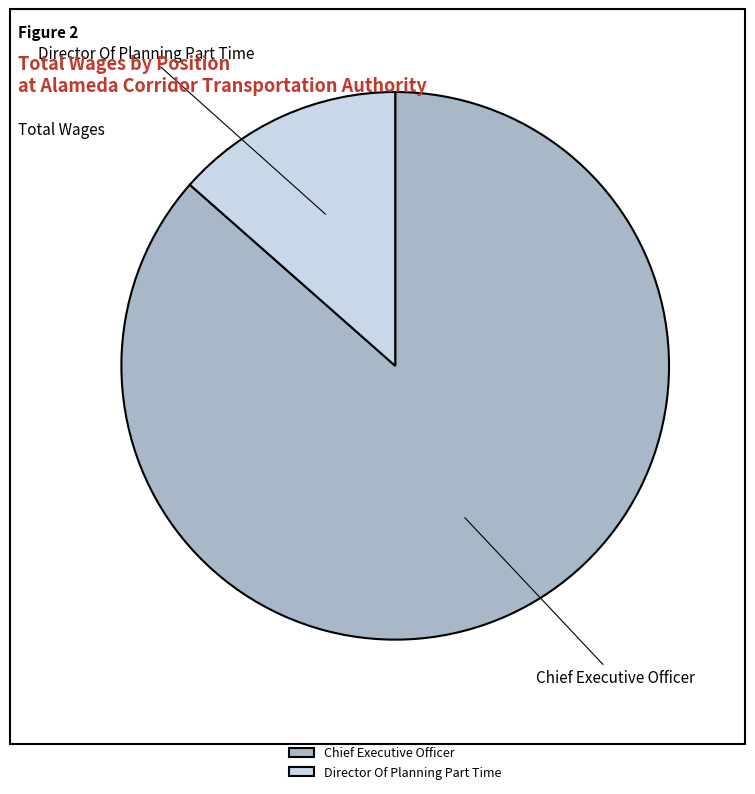

Between Chief Executive Officer and Director Of Planning Part Time, which is larger?

Chief Executive Officer